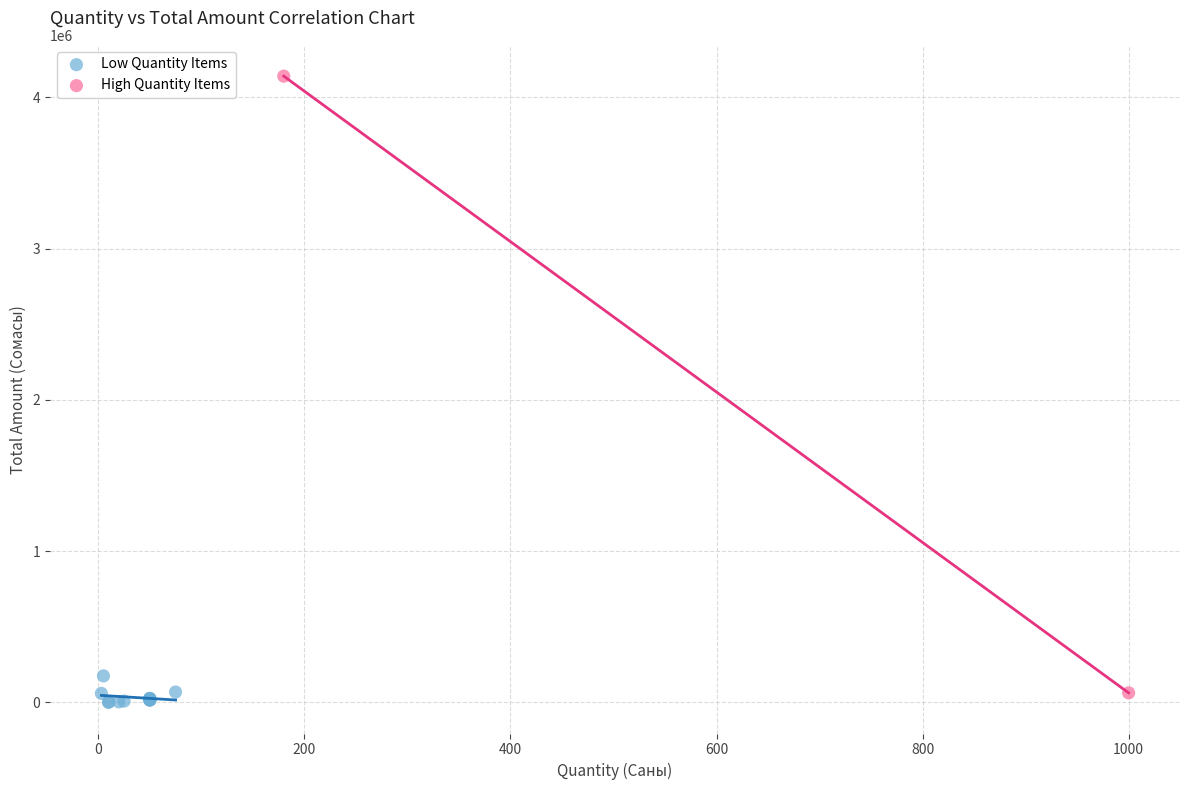

Which series contains the highest Y value?

High Quantity Items